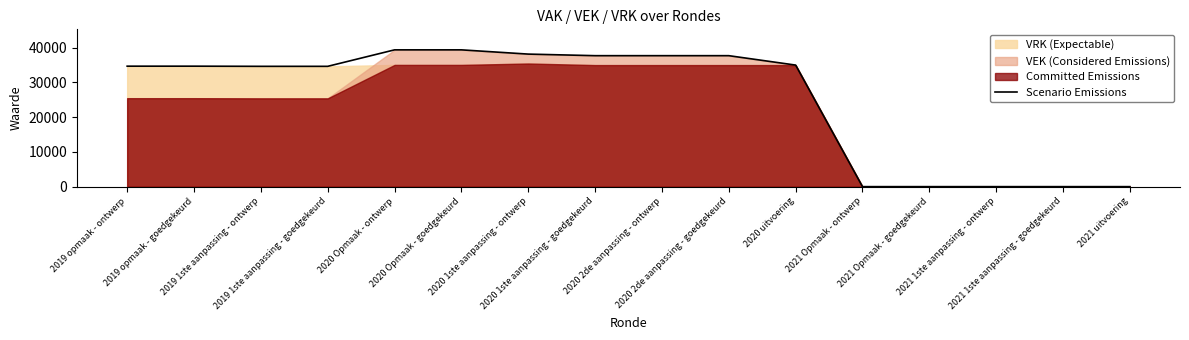

What value does the data have at 2019 opmaak - ontwerp, to the nearest 10?

34640